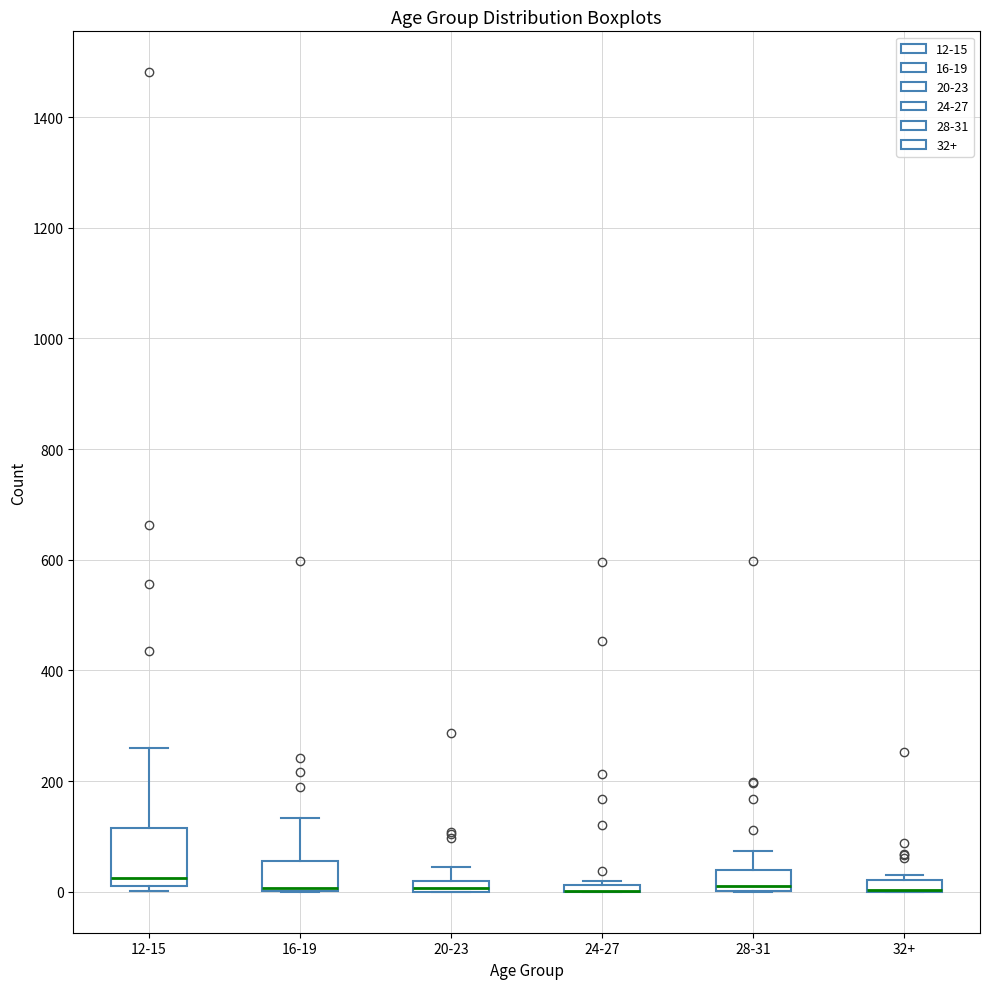

Comparing the boxes themselves (not the whiskers), which one is the tallest?

12-15